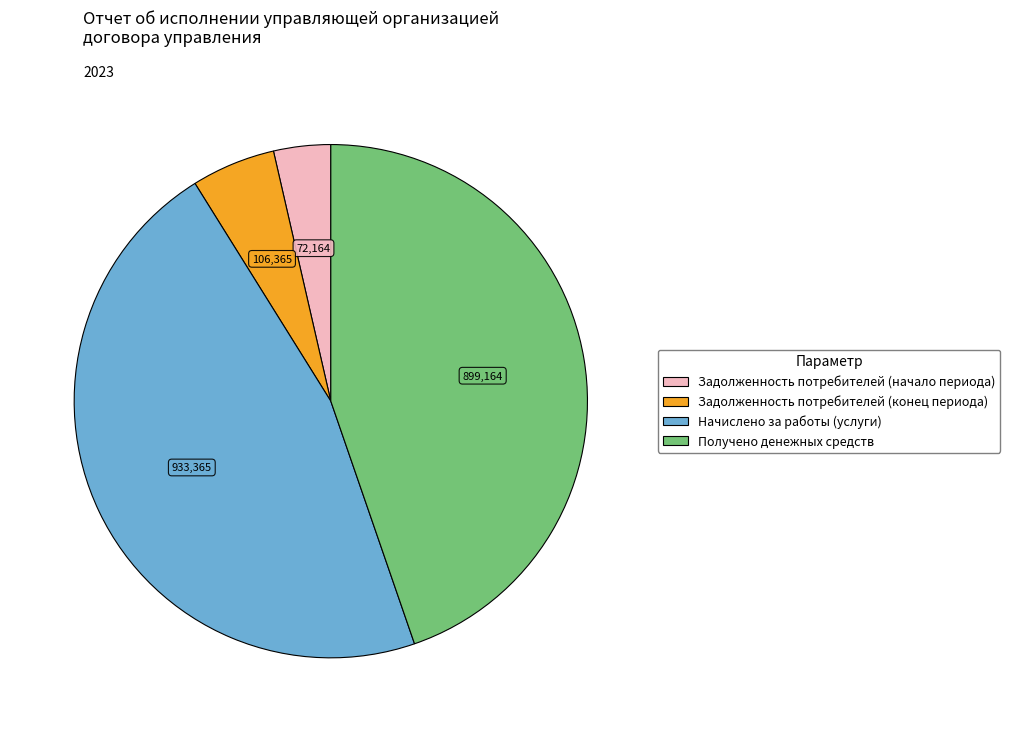

Is the sum of Получено денежных средств and Начислено за работы (услуги) greater than half?

Yes